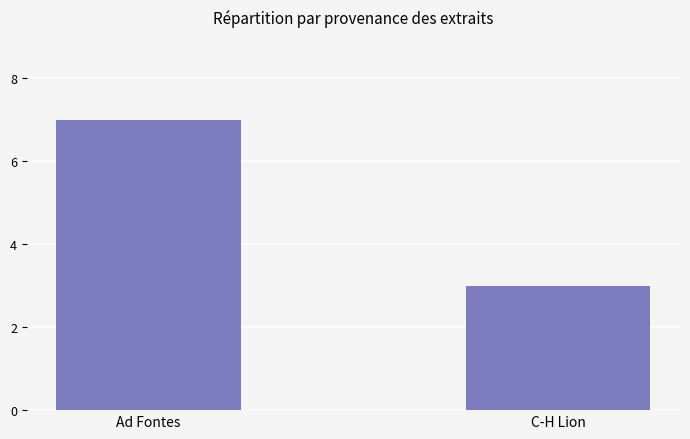

What is the maximum value shown in the chart?

7